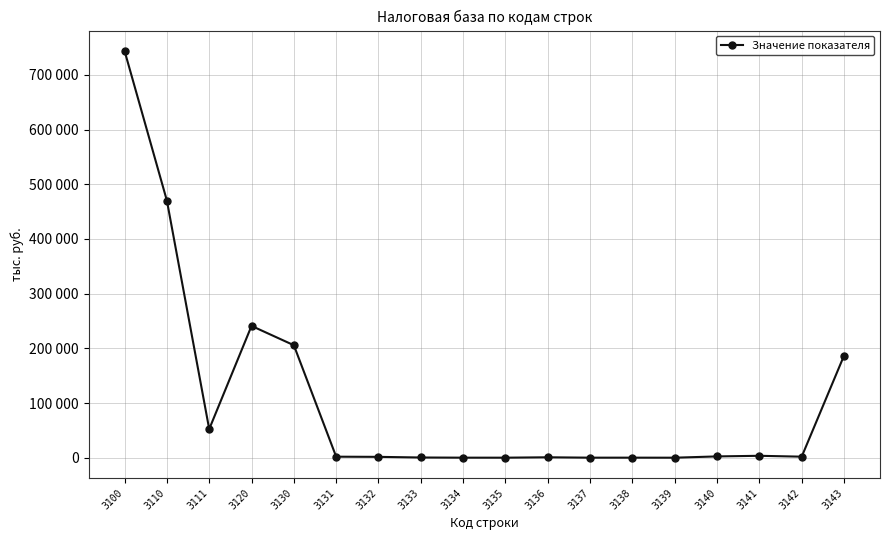

Is it true that the value at 3131 is 1862?

True